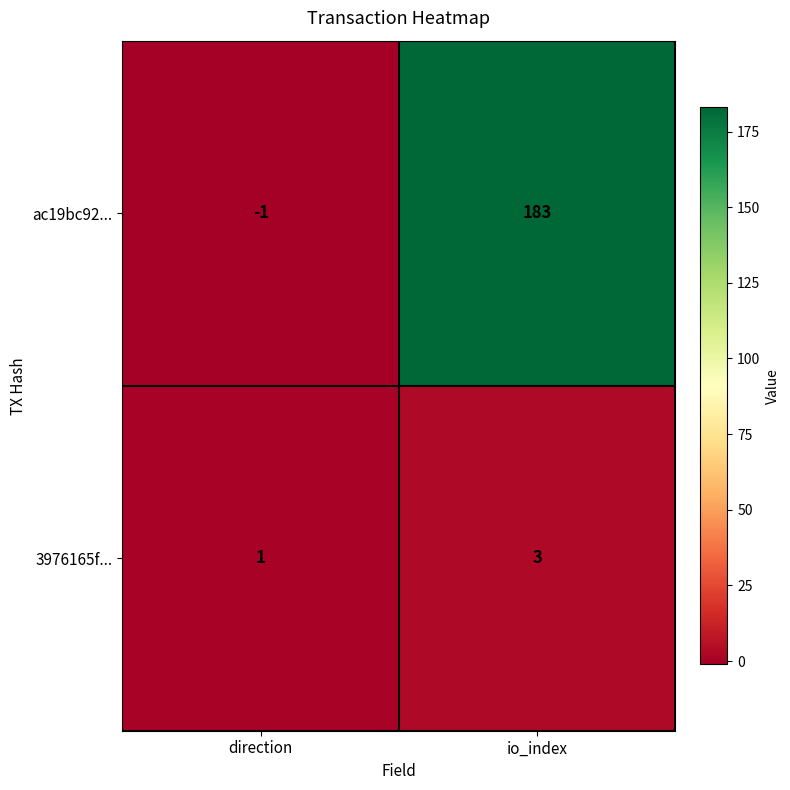

Reading left to right, transcribe all the data shown in this chart.

ac19bc92...: direction=-1	io_index=183
3976165f...: direction=1	io_index=3